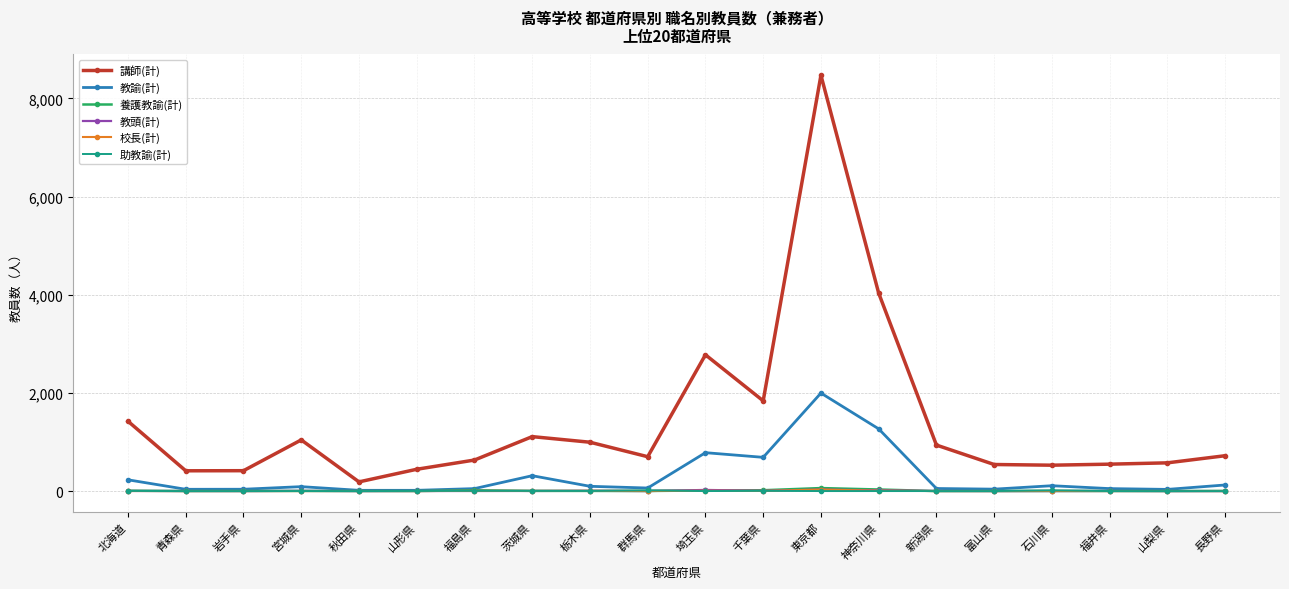

What is the sum of the 養護教諭(計) values at 茨城県 and 山形県?

5